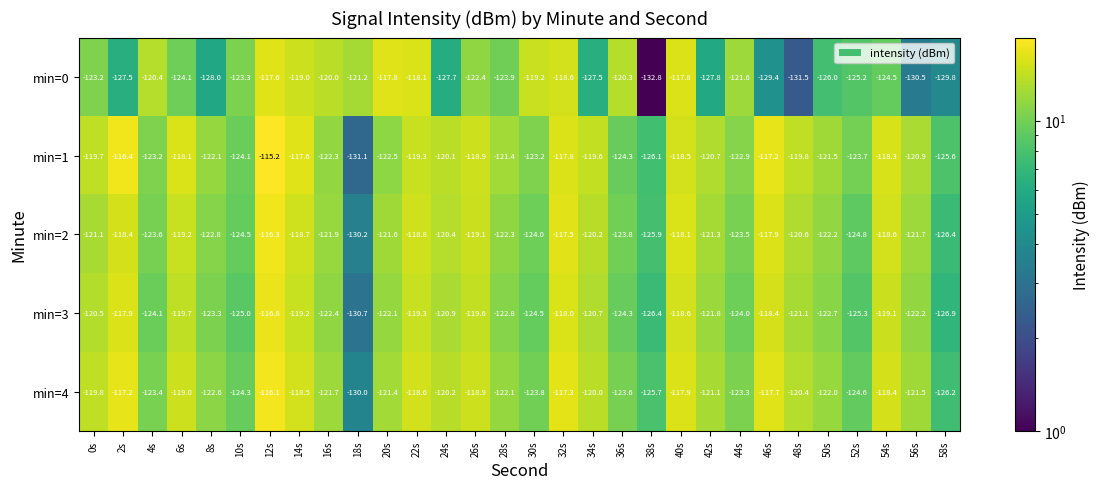

Read the min=3 value at 48s.

-121.1